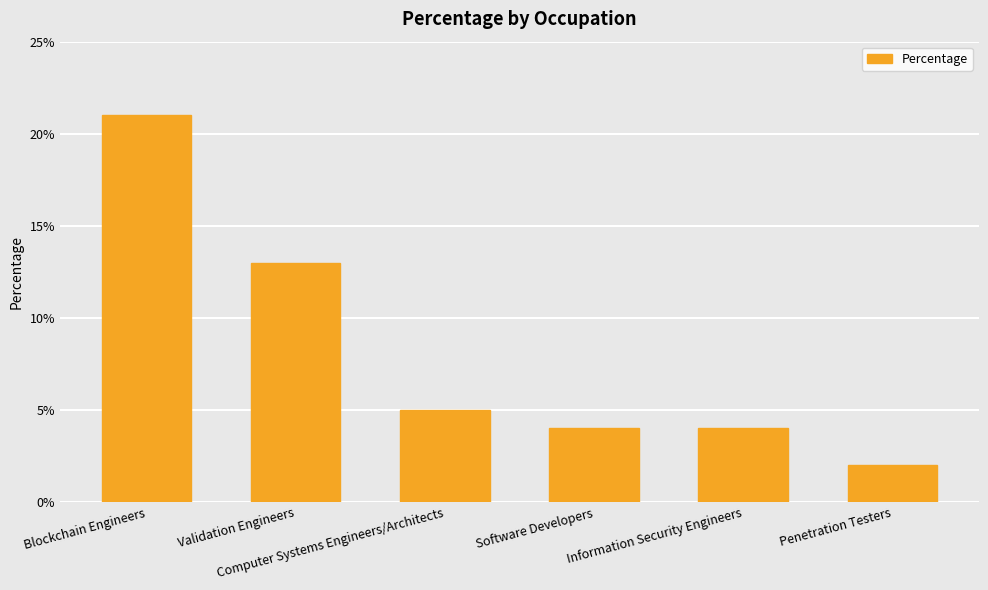

What is the value of the 3rd bar from the left?

5